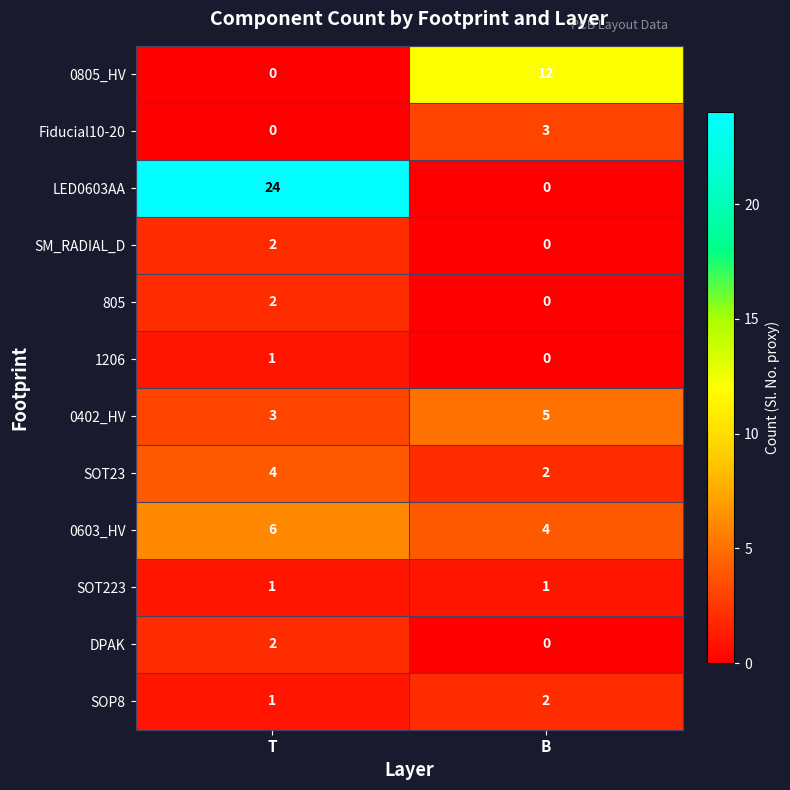

The SOP8 series shows 1 at B. True or false?

False